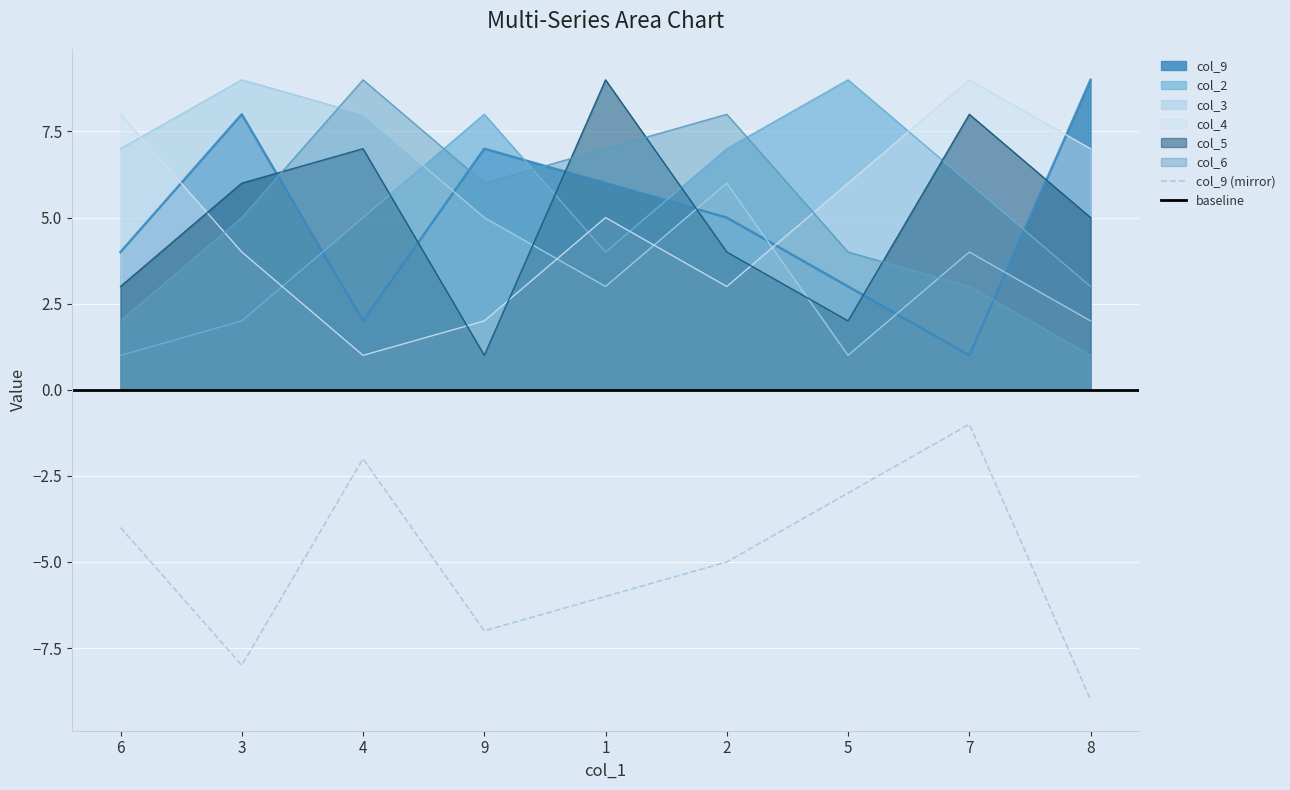

Where does the col_4 series first go above 5?

6